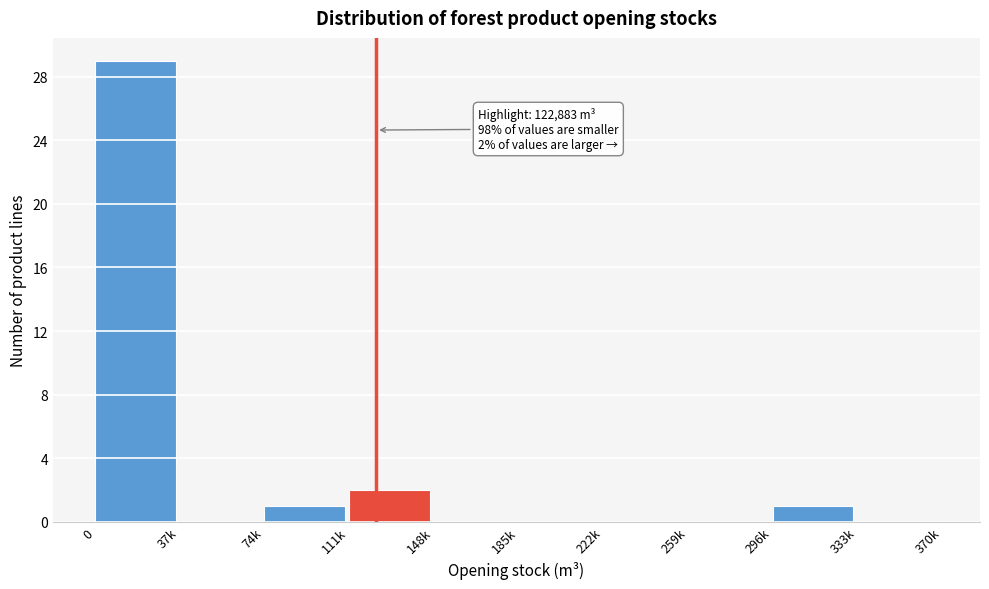

Reading left to right, list all the values displayed in this chart.

0=29	37k=0	74k=1	111k=2	148k=0	185k=0	222k=0	259k=0	296k=1	333k=0